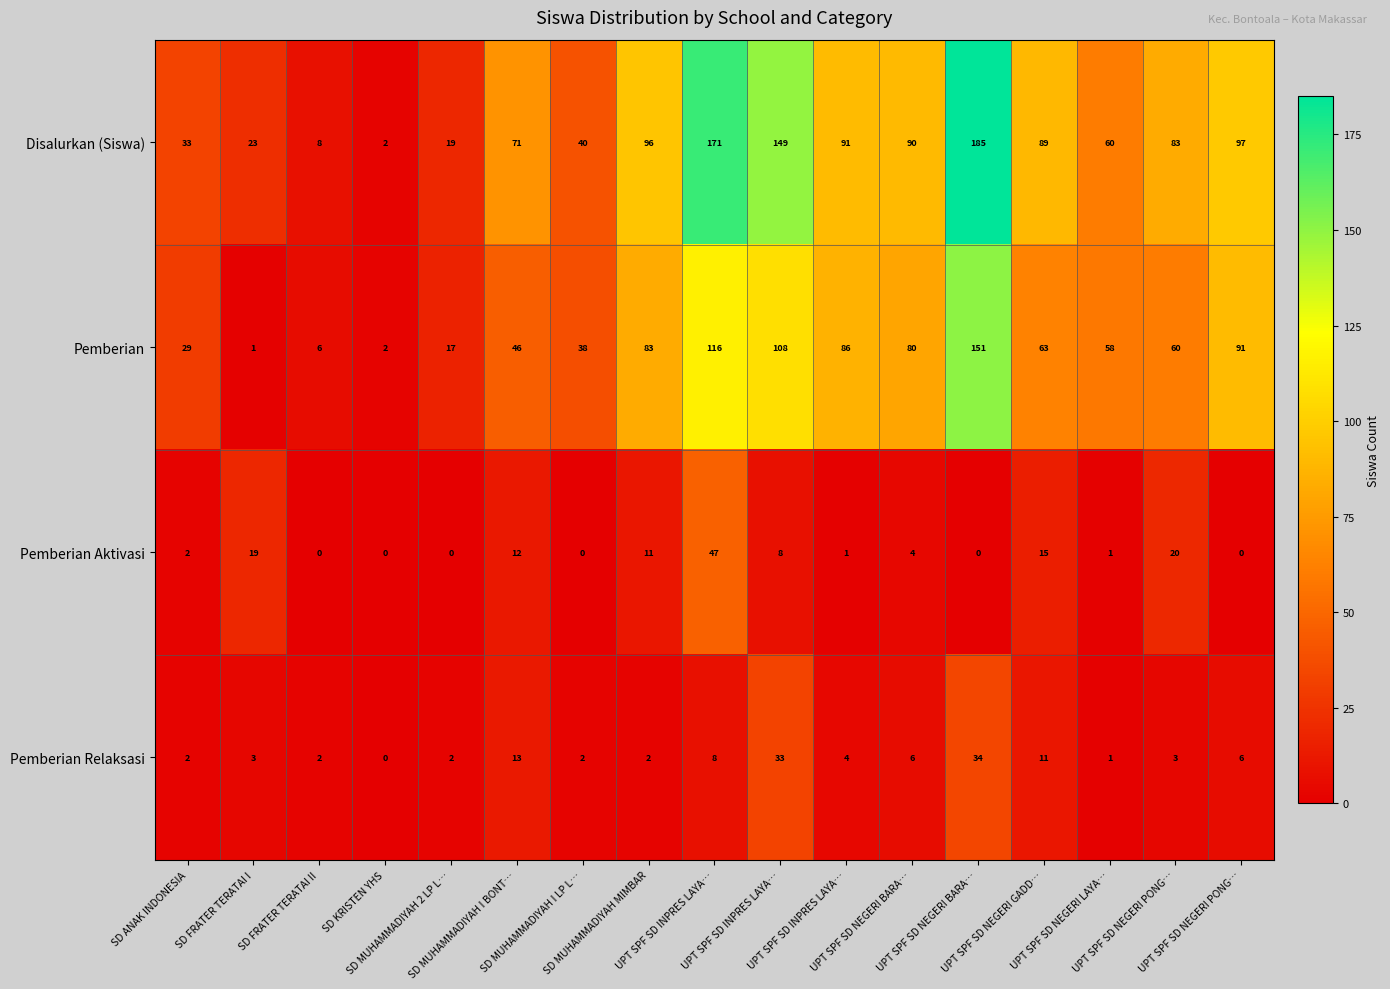

Reading left to right, list all the values displayed in this chart.

Disalurkan (Siswa): SD ANAK INDONESIA=33	SD FRATER TERATAI I=23	SD FRATER TERATAI II=8	SD KRISTEN YHS=2	SD MUHAMMADIYAH 2 LP L…=19	SD MUHAMMADIYAH I BONT…=71	SD MUHAMMADIYAH I LP L…=40	SD MUHAMMADIYAH MIMBAR=96	UPT SPF SD INPRES LAYA…=171	UPT SPF SD INPRES LAYA…=149	UPT SPF SD INPRES LAYA…=91	UPT SPF SD NEGERI BARA…=90	UPT SPF SD NEGERI BARA…=185	UPT SPF SD NEGERI GADD…=89	UPT SPF SD NEGERI LAYA…=60	UPT SPF SD NEGERI PONG…=83	UPT SPF SD NEGERI PONG…=97
Pemberian: SD ANAK INDONESIA=29	SD FRATER TERATAI I=1	SD FRATER TERATAI II=6	SD KRISTEN YHS=2	SD MUHAMMADIYAH 2 LP L…=17	SD MUHAMMADIYAH I BONT…=46	SD MUHAMMADIYAH I LP L…=38	SD MUHAMMADIYAH MIMBAR=83	UPT SPF SD INPRES LAYA…=116	UPT SPF SD INPRES LAYA…=108	UPT SPF SD INPRES LAYA…=86	UPT SPF SD NEGERI BARA…=80	UPT SPF SD NEGERI BARA…=151	UPT SPF SD NEGERI GADD…=63	UPT SPF SD NEGERI LAYA…=58	UPT SPF SD NEGERI PONG…=60	UPT SPF SD NEGERI PONG…=91
Pemberian Aktivasi: SD ANAK INDONESIA=2	SD FRATER TERATAI I=19	SD FRATER TERATAI II=0	SD KRISTEN YHS=0	SD MUHAMMADIYAH 2 LP L…=0	SD MUHAMMADIYAH I BONT…=12	SD MUHAMMADIYAH I LP L…=0	SD MUHAMMADIYAH MIMBAR=11	UPT SPF SD INPRES LAYA…=47	UPT SPF SD INPRES LAYA…=8	UPT SPF SD INPRES LAYA…=1	UPT SPF SD NEGERI BARA…=4	UPT SPF SD NEGERI BARA…=0	UPT SPF SD NEGERI GADD…=15	UPT SPF SD NEGERI LAYA…=1	UPT SPF SD NEGERI PONG…=20	UPT SPF SD NEGERI PONG…=0
Pemberian Relaksasi: SD ANAK INDONESIA=2	SD FRATER TERATAI I=3	SD FRATER TERATAI II=2	SD KRISTEN YHS=0	SD MUHAMMADIYAH 2 LP L…=2	SD MUHAMMADIYAH I BONT…=13	SD MUHAMMADIYAH I LP L…=2	SD MUHAMMADIYAH MIMBAR=2	UPT SPF SD INPRES LAYA…=8	UPT SPF SD INPRES LAYA…=33	UPT SPF SD INPRES LAYA…=4	UPT SPF SD NEGERI BARA…=6	UPT SPF SD NEGERI BARA…=34	UPT SPF SD NEGERI GADD…=11	UPT SPF SD NEGERI LAYA…=1	UPT SPF SD NEGERI PONG…=3	UPT SPF SD NEGERI PONG…=6